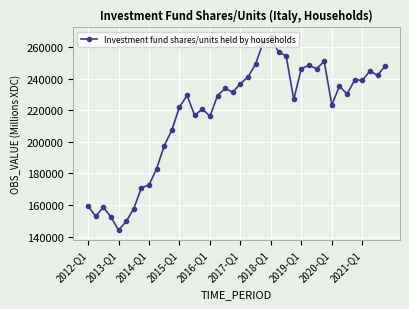

What is the difference between the second highest and minimum values?

118972